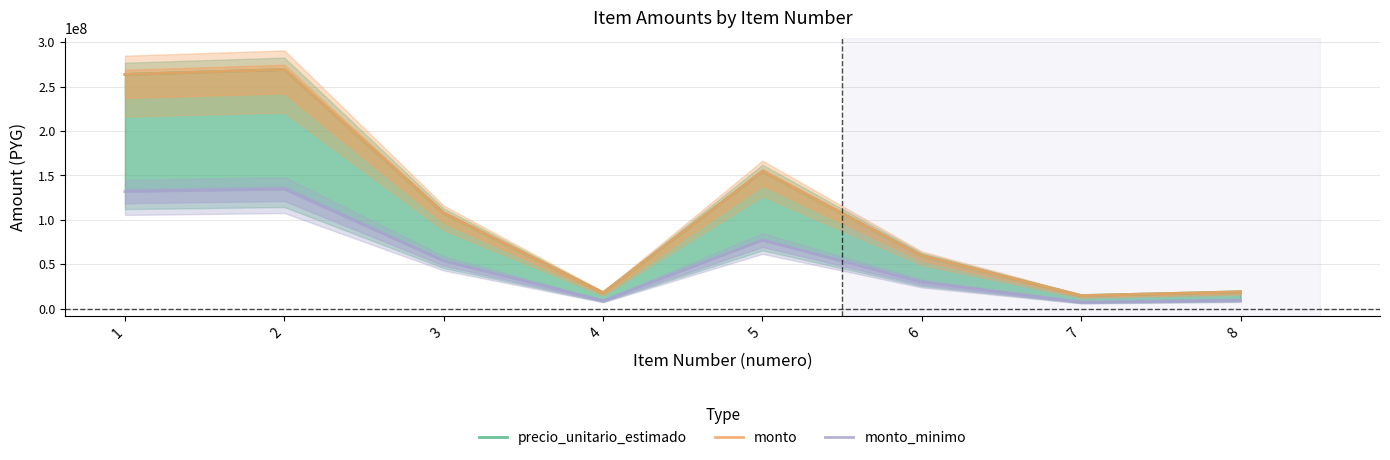

The value of precio_unitario_estimado at 8 is 30300608.1. True or false?

False